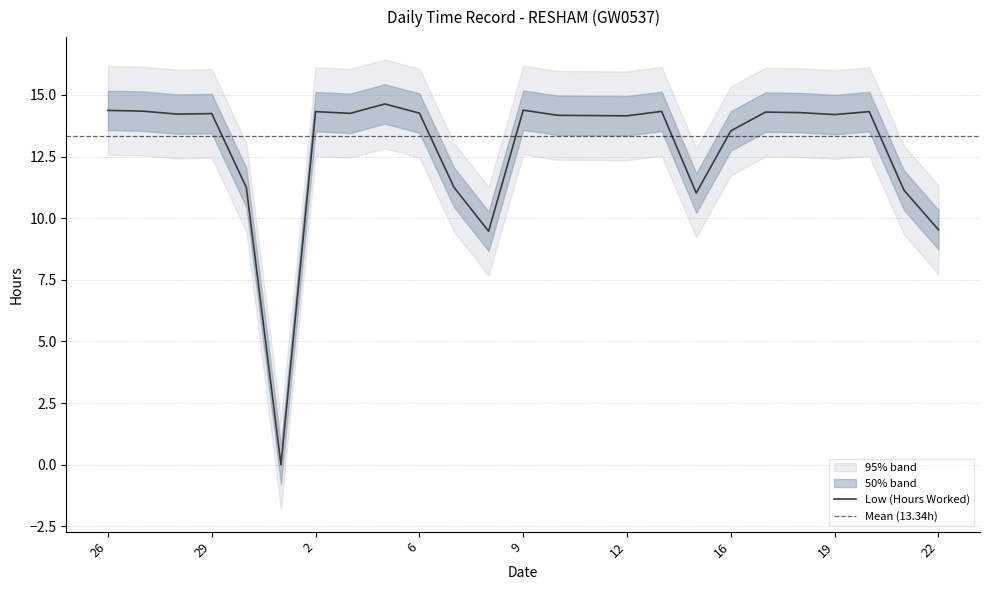

How many data points are less than 14?

8